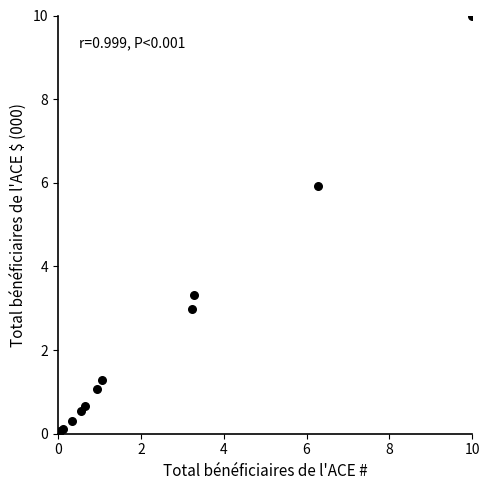

What Y value in the scatter plot is closest to 5?

5.9